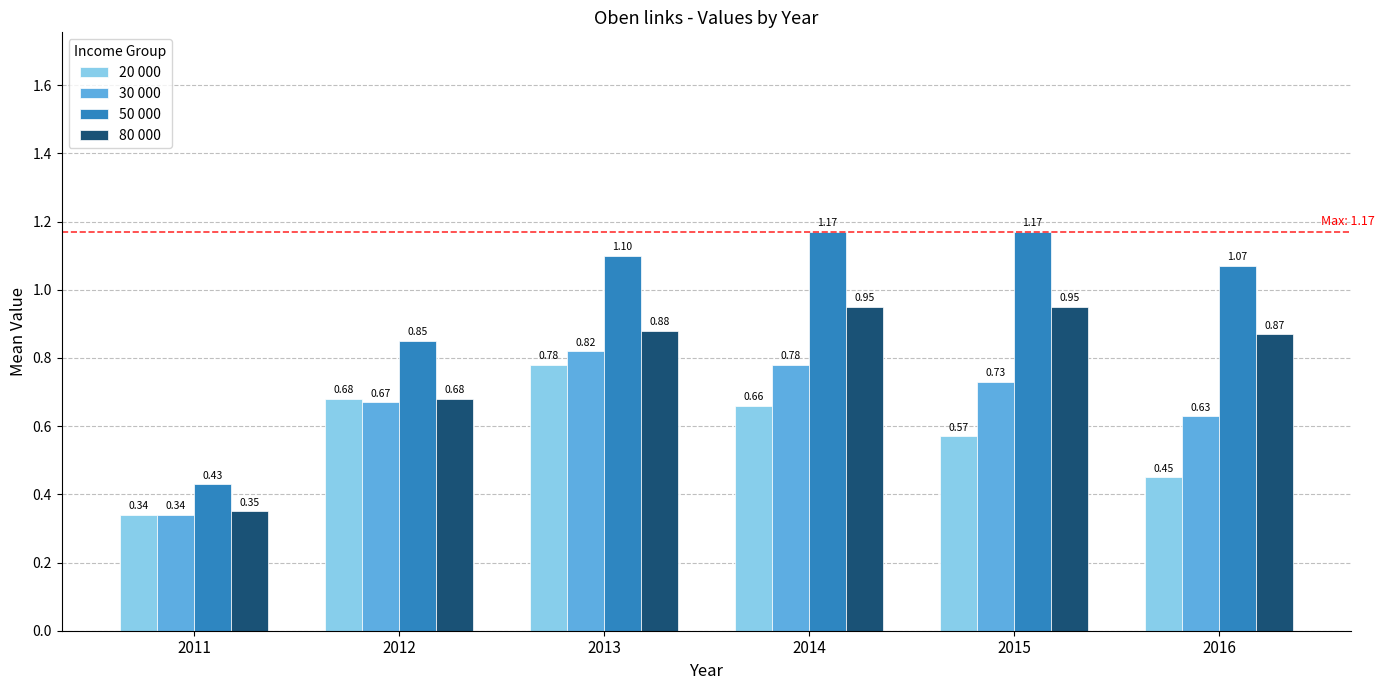

Count the 20 000 values in the range 0 to 1.

6